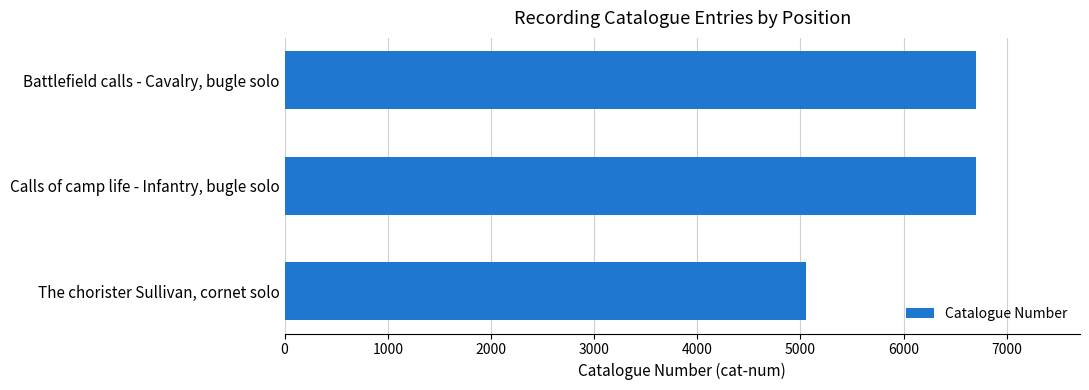

What is the sum of the values at Battlefield calls - Cavalry, bugle solo and Calls of camp life - Infantry, bugle solo?

13407